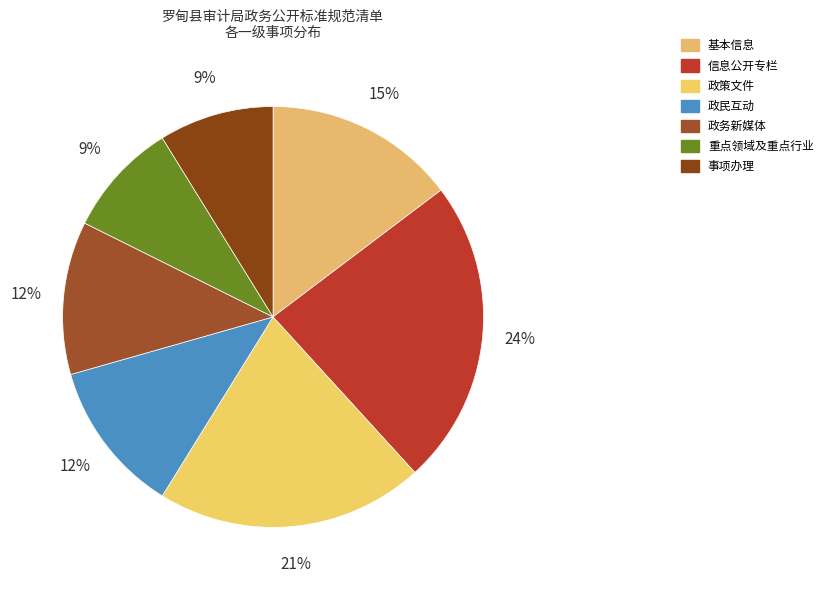

How many slices are in this pie chart?

7